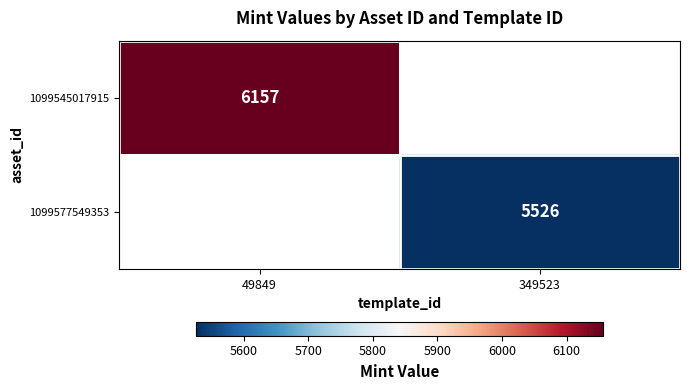

The 1099545017915 series shows 6157 at 49849. True or false?

True